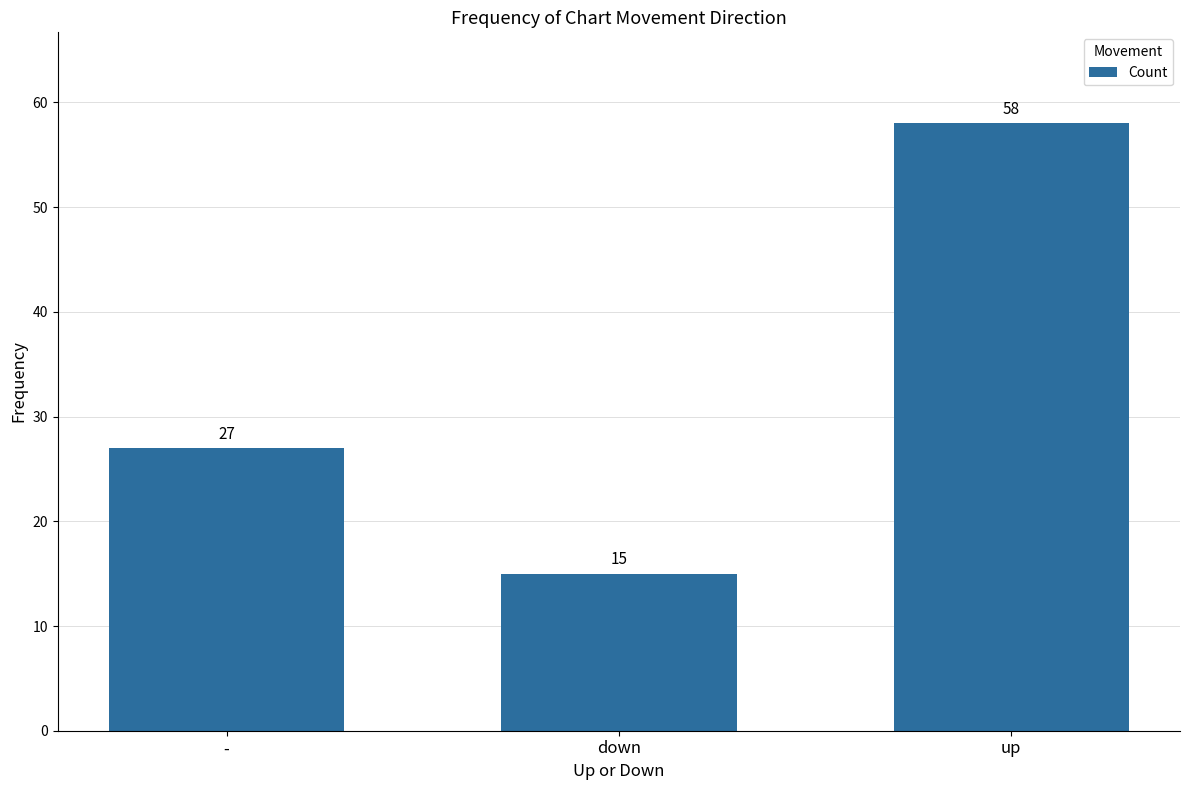

How many categories are shown in the chart?

3